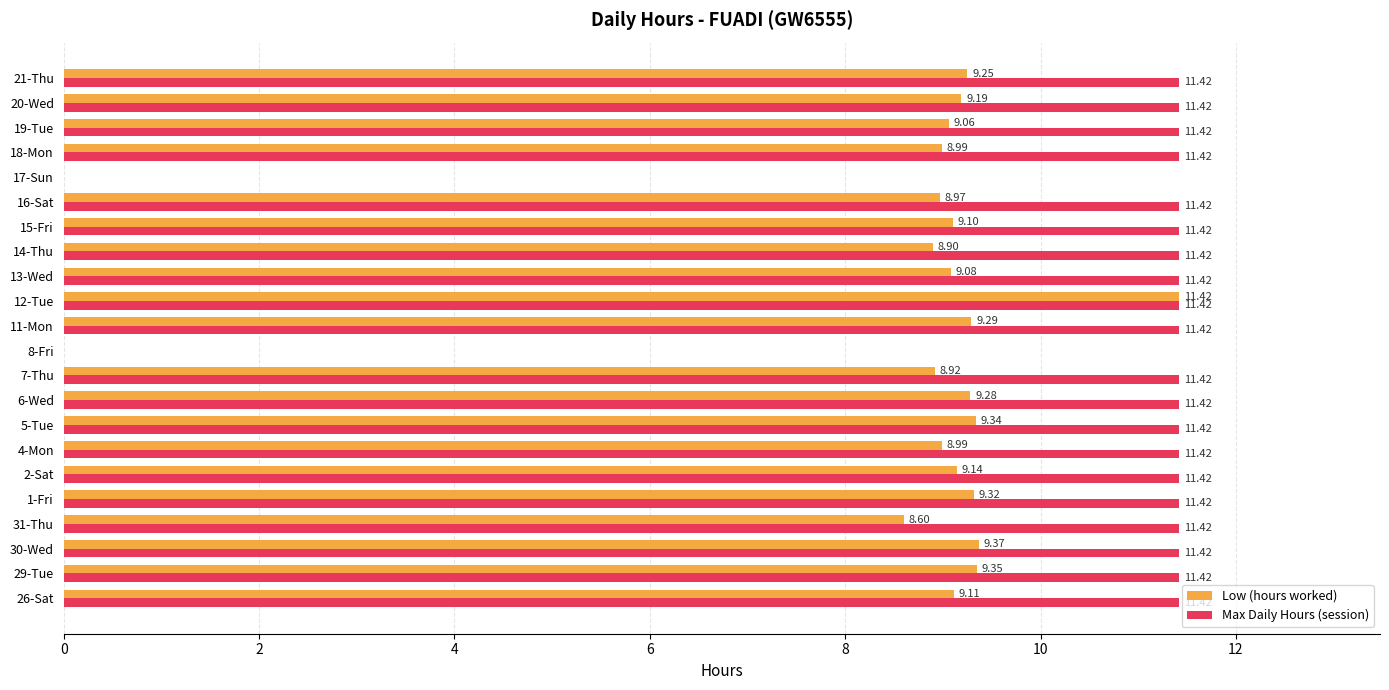

Between 8-Fri and 16-Sat, which series saw the biggest shift?

Max Daily Hours (session)